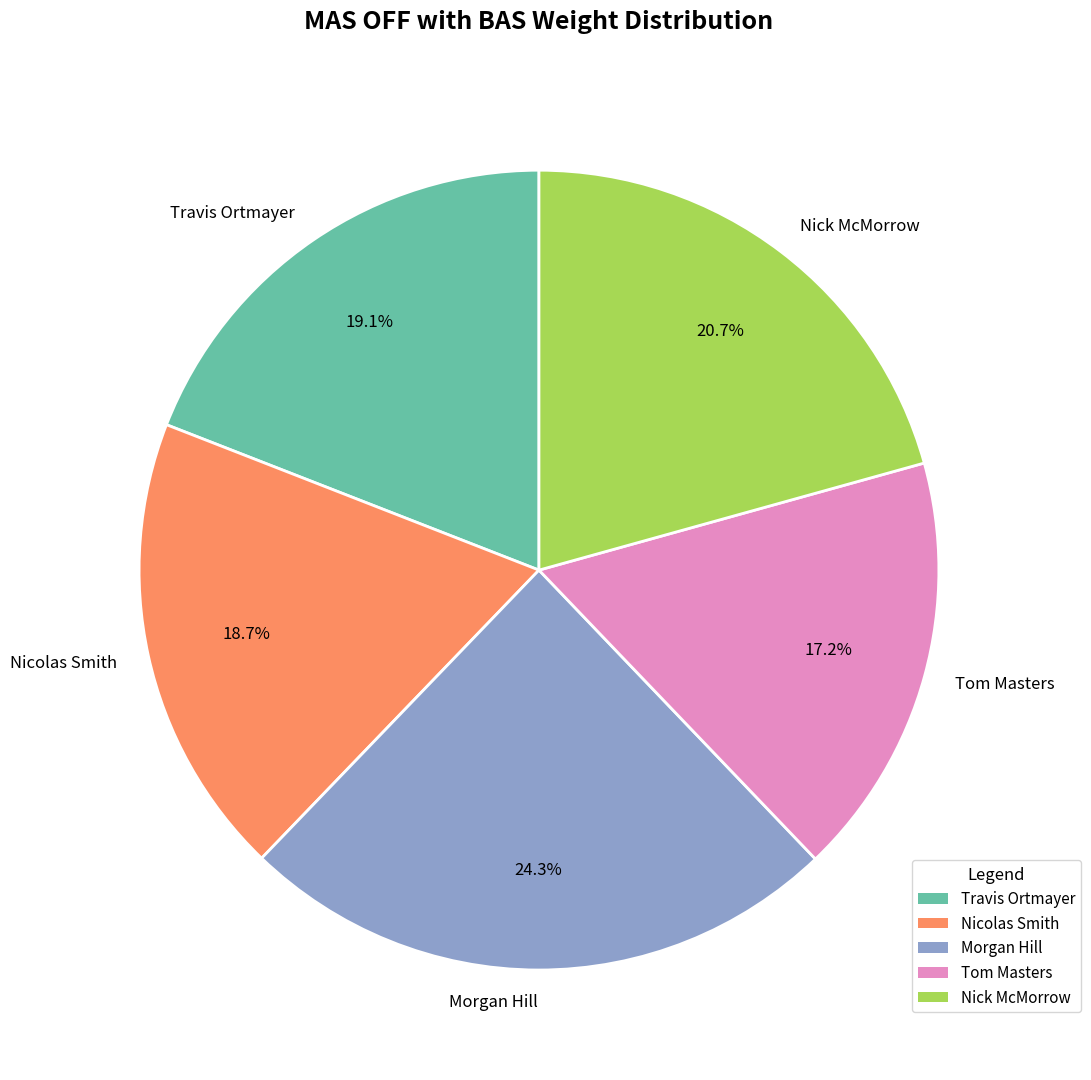

Is Morgan Hill the majority of the pie?

No